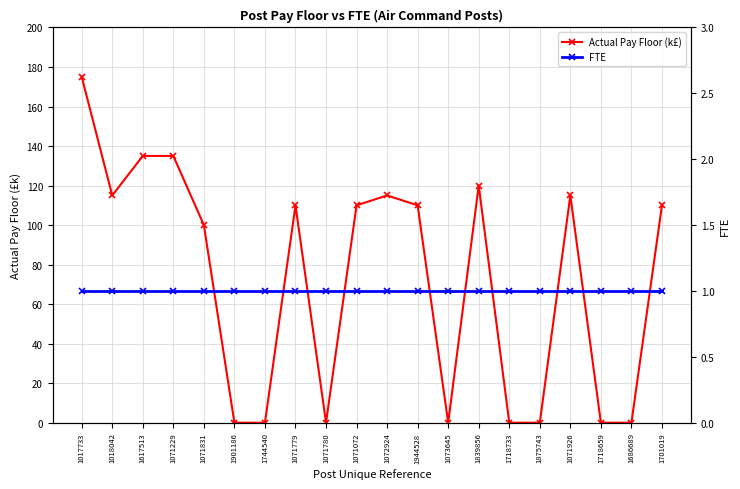

True or false: FTE has more than 1 interior local peaks.

False